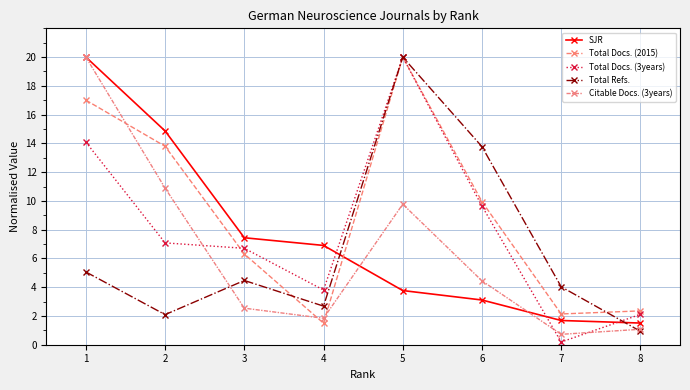

Which series changed the most between 1 and 5?

SJR